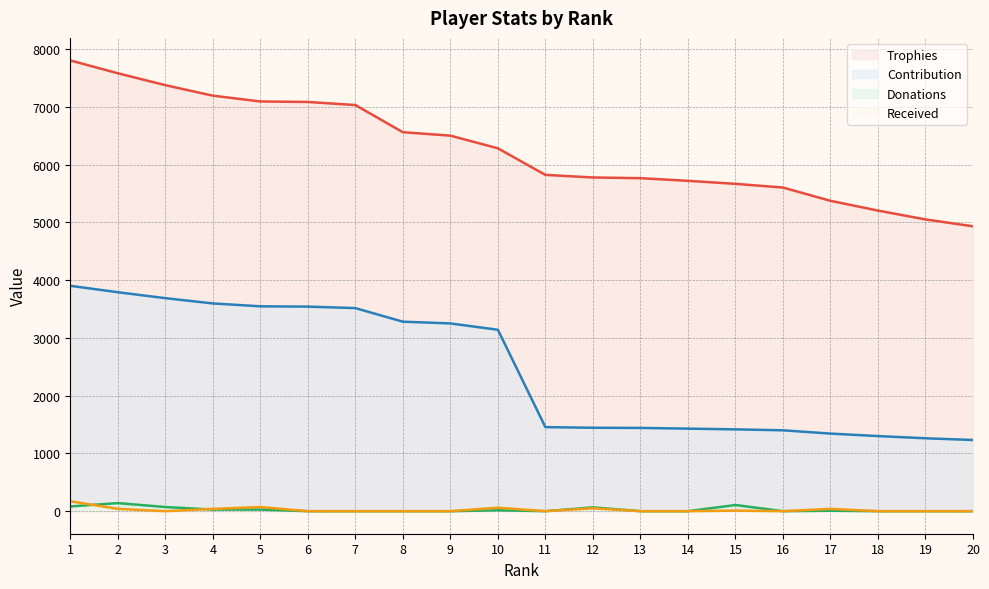

What is the sum of all Received values?

484